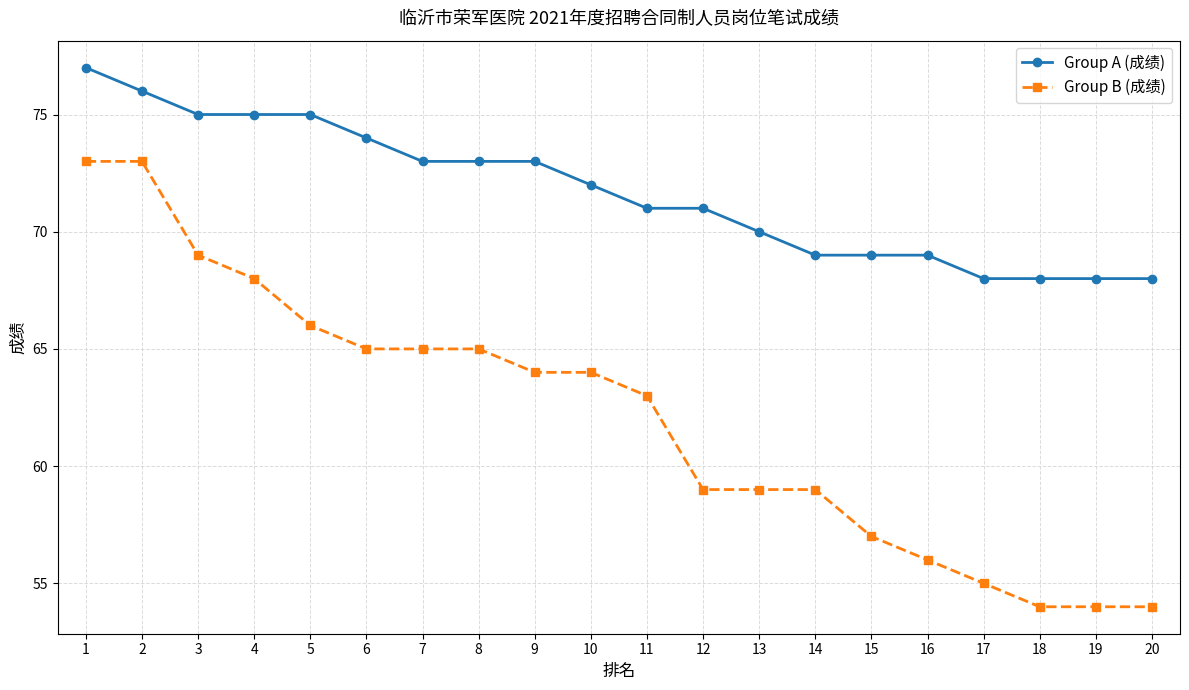

True or false: Group A (成绩) has a value of 77 at 1.

True